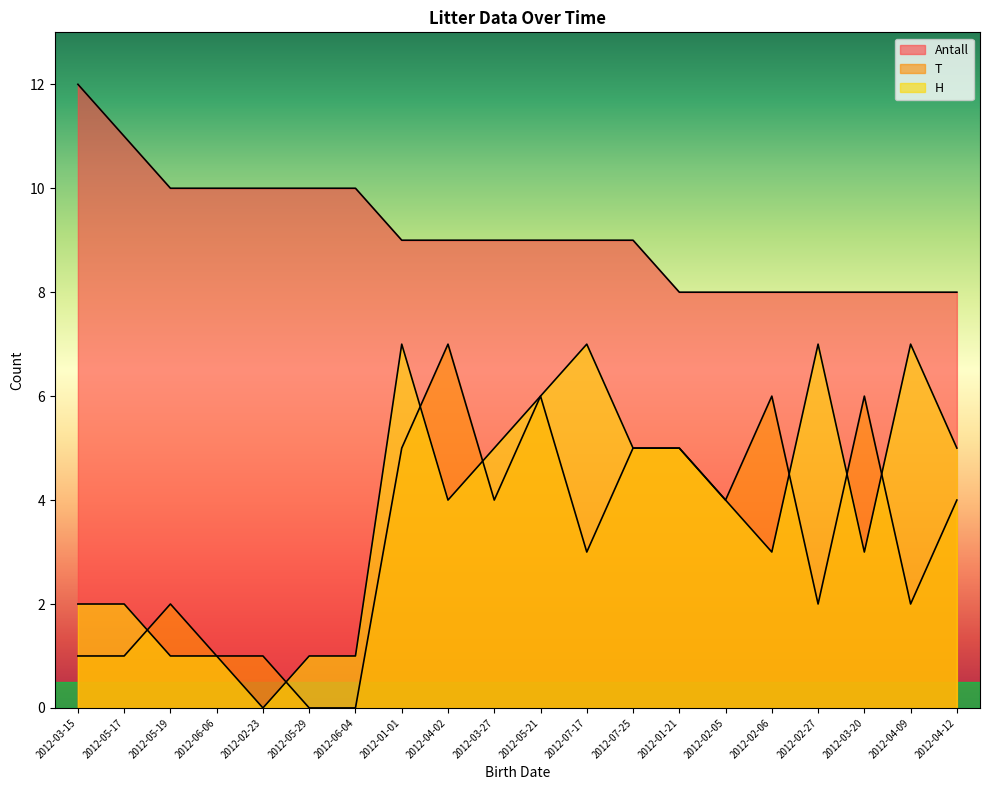

At which category does the chart reach its minimum across all series?

2012-05-29